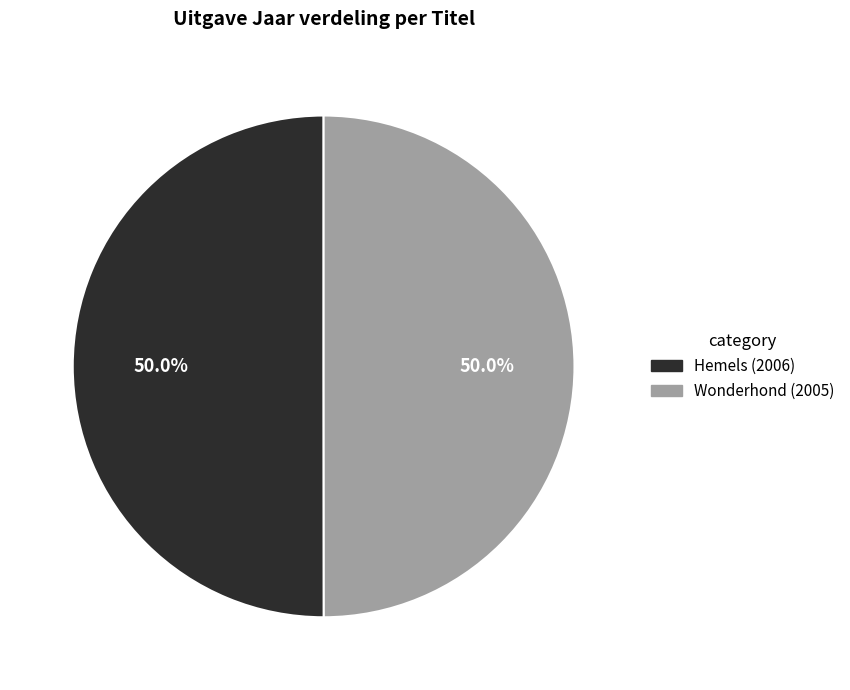

Count the number of slices in the pie.

2